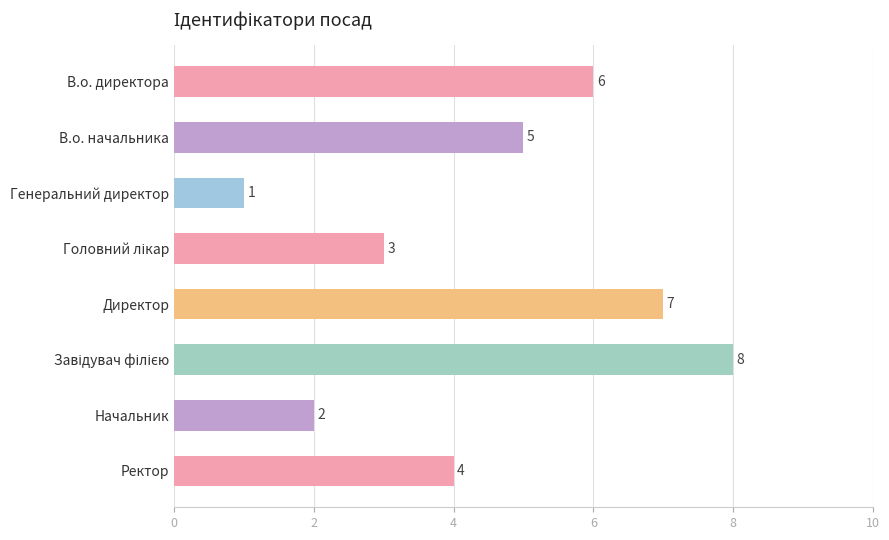

Is it true that the value at Генеральний директор is 1?

True